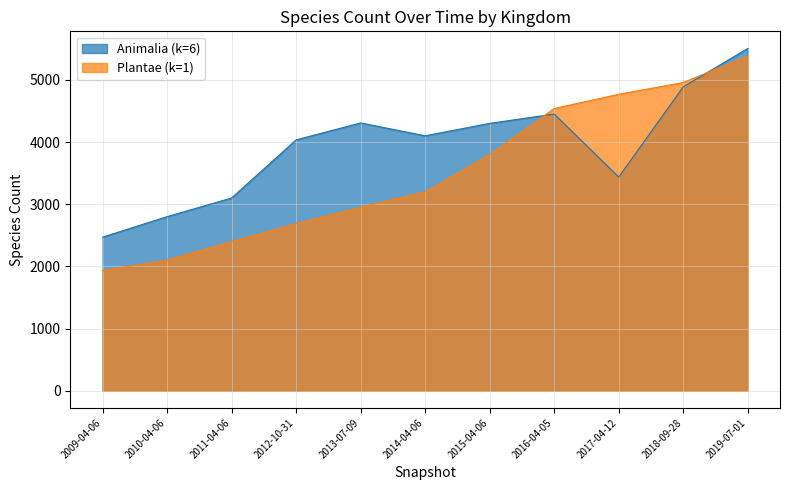

What is the sum of the Plantae (k=1) values at 2019-07-01 and 2011-04-06?

7786